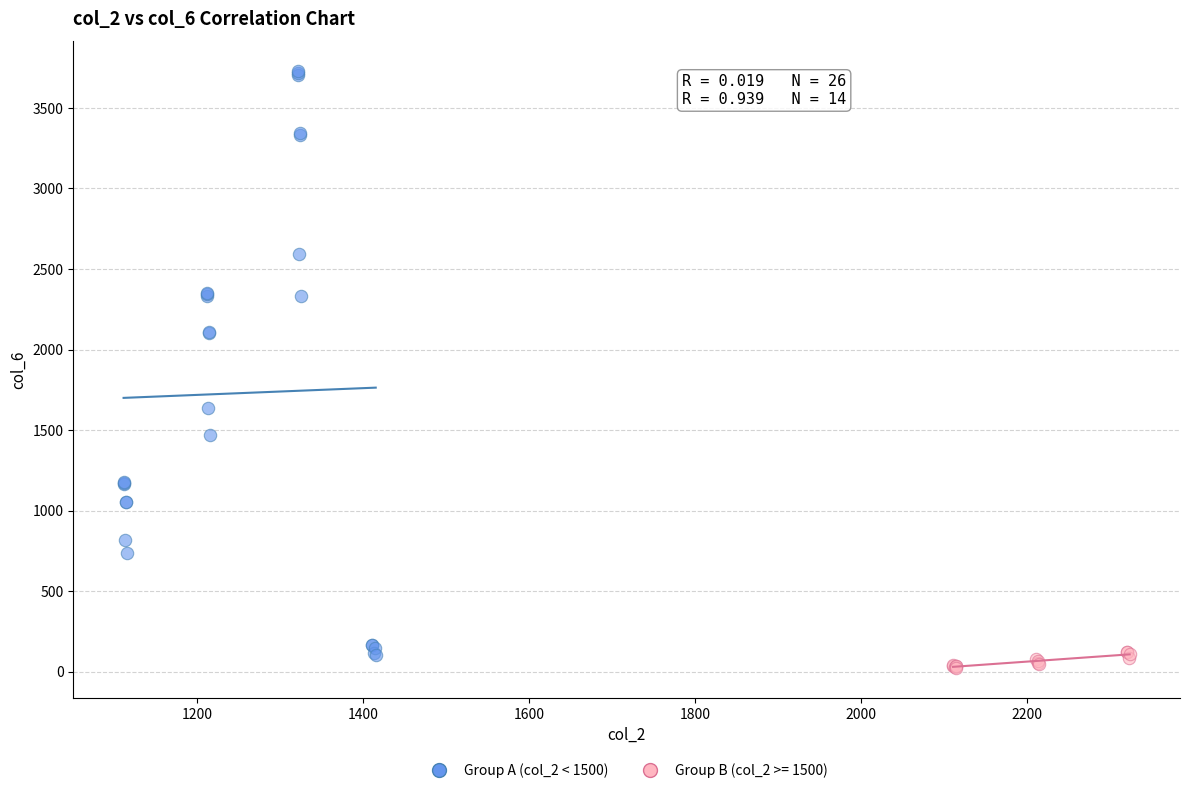

Which series has the widest spread of Y values?

Group A (col_2 < 1500)